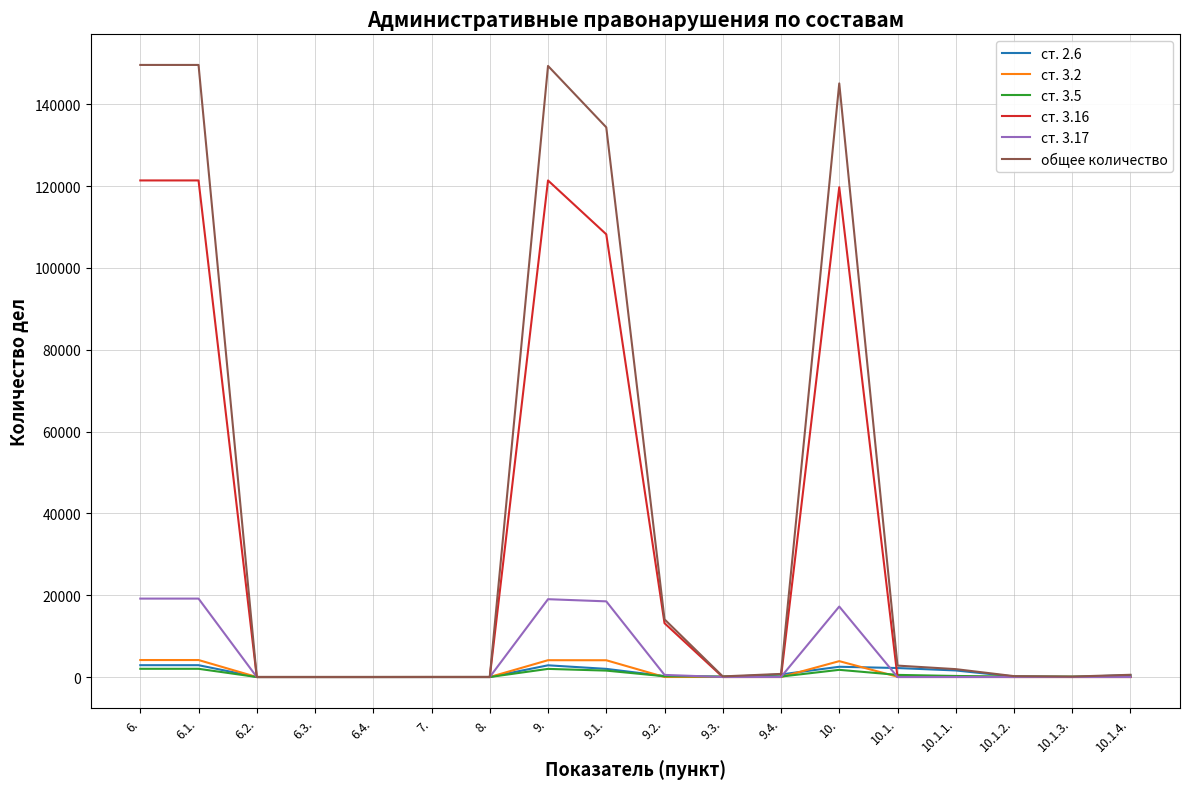

Is the value of ст. 2.6 at 6.2. greater than the value of ст. 3.16 at 10.?

No